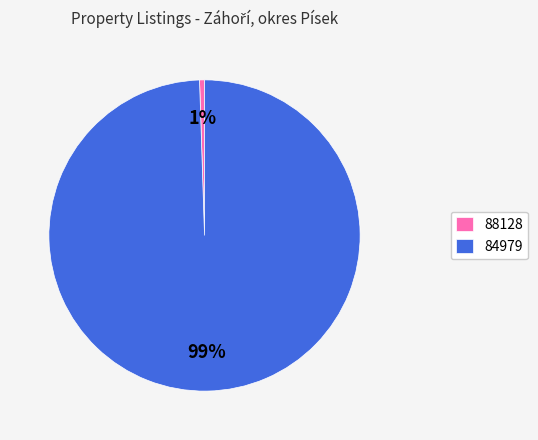

Combined, do 84979 and 88128 account for over 50%?

Yes